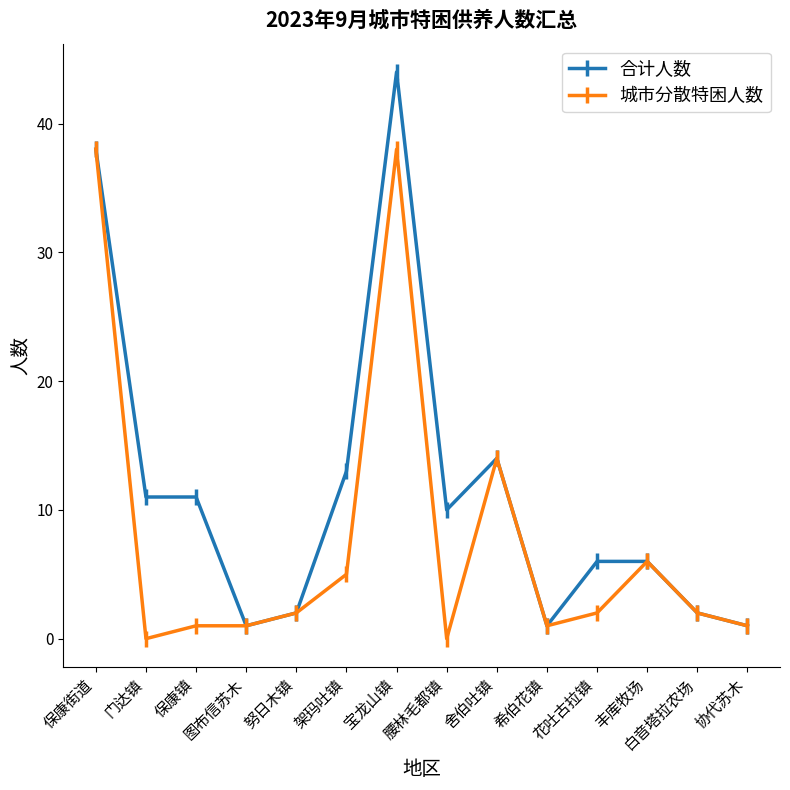

Count the number of categories in the chart.

14